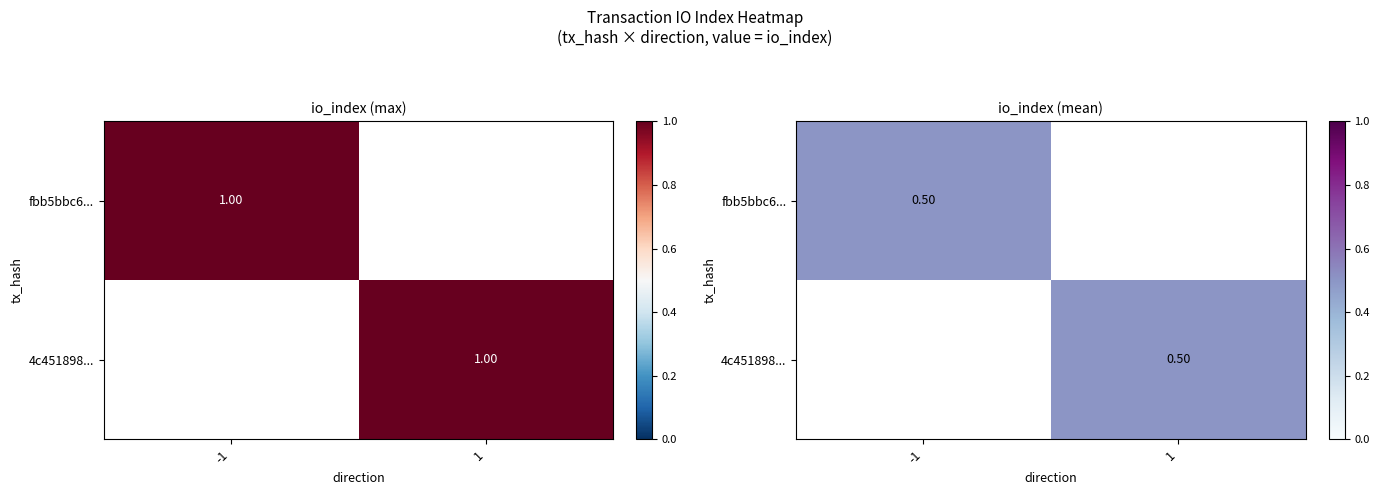

What is the sum of all 4c451898... values?

2